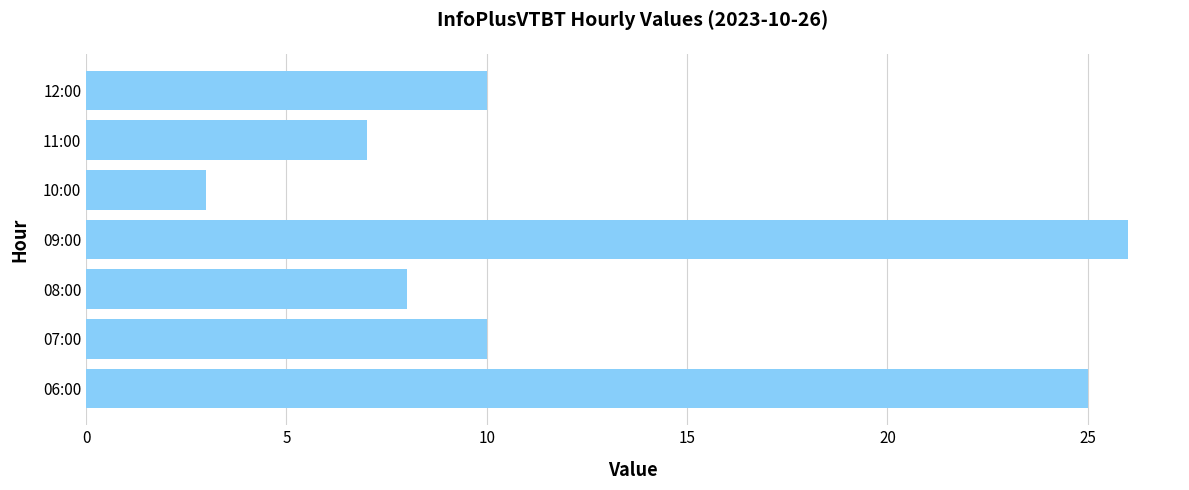

How many values are below 10?

3